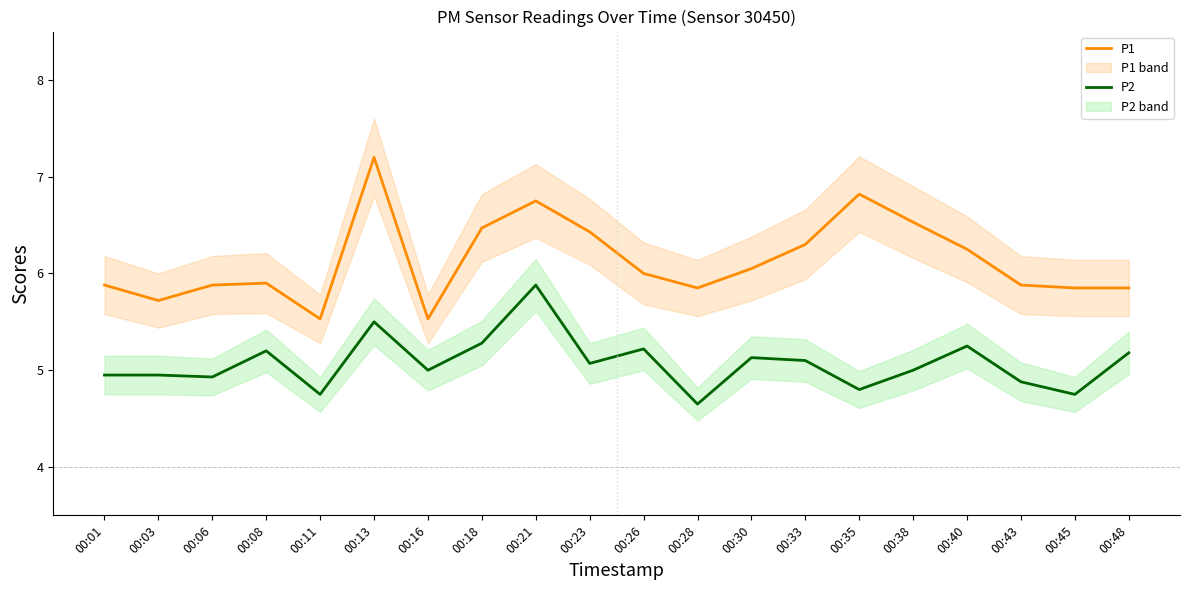

How many lines are shown in the chart?

2